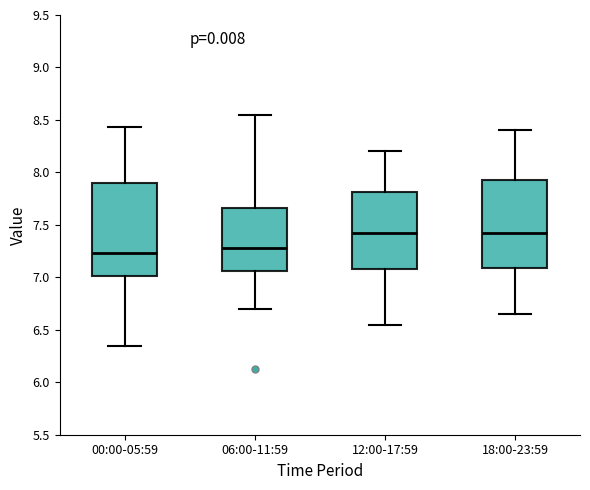

Reading left to right, read every box against the y-axis: the position of its median line, the range the box covers, and the ends of its whiskers. The values are not printed on the chart, so give them approximately, as read against the axis.

00:00-05:59: median 7.25, box 7.00 to 7.90, whiskers 6.35 to 8.45
06:00-11:59: median 7.30, box 7.05 to 7.65, whiskers 6.70 to 8.55
12:00-17:59: median 7.45, box 7.10 to 7.80, whiskers 6.55 to 8.20
18:00-23:59: median 7.45, box 7.10 to 7.95, whiskers 6.65 to 8.40